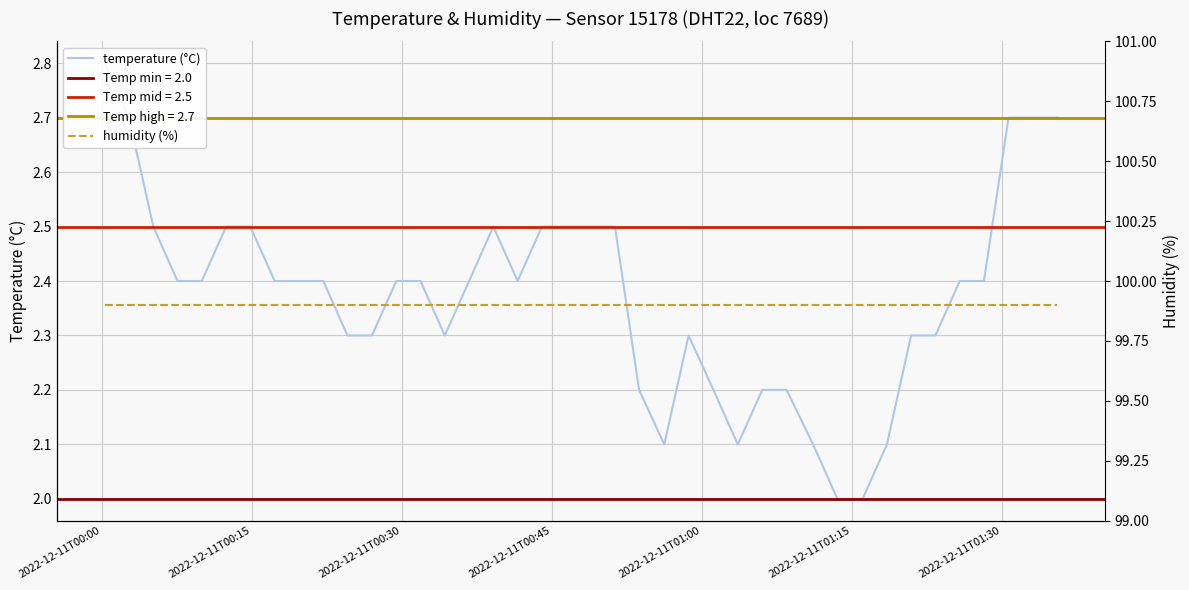

How many values in the temperature (°C) series exceed 2?

38